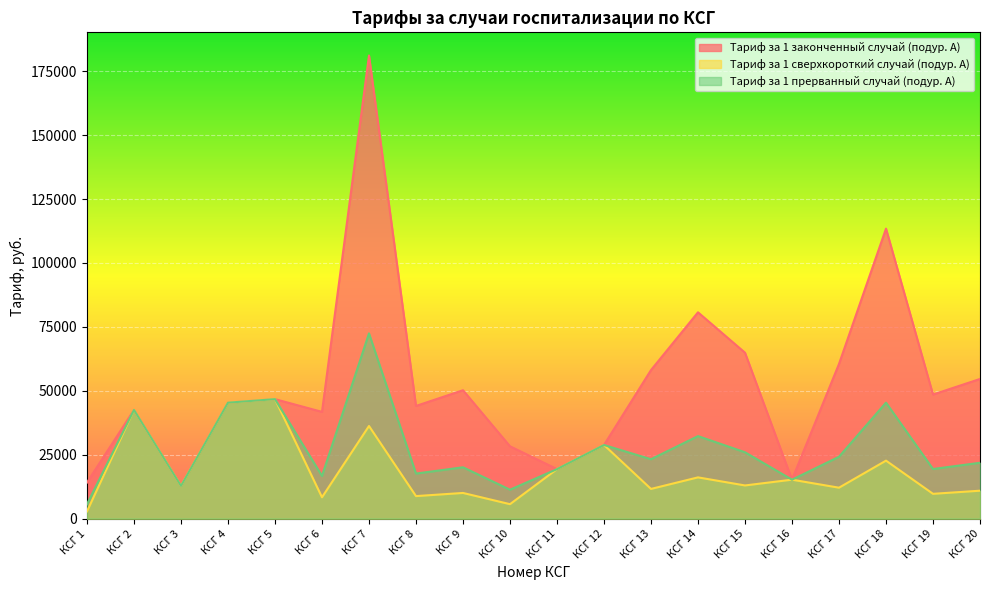

At which label does Тариф за 1 прерванный случай (подур. А) first exceed 23239?

КСГ 2